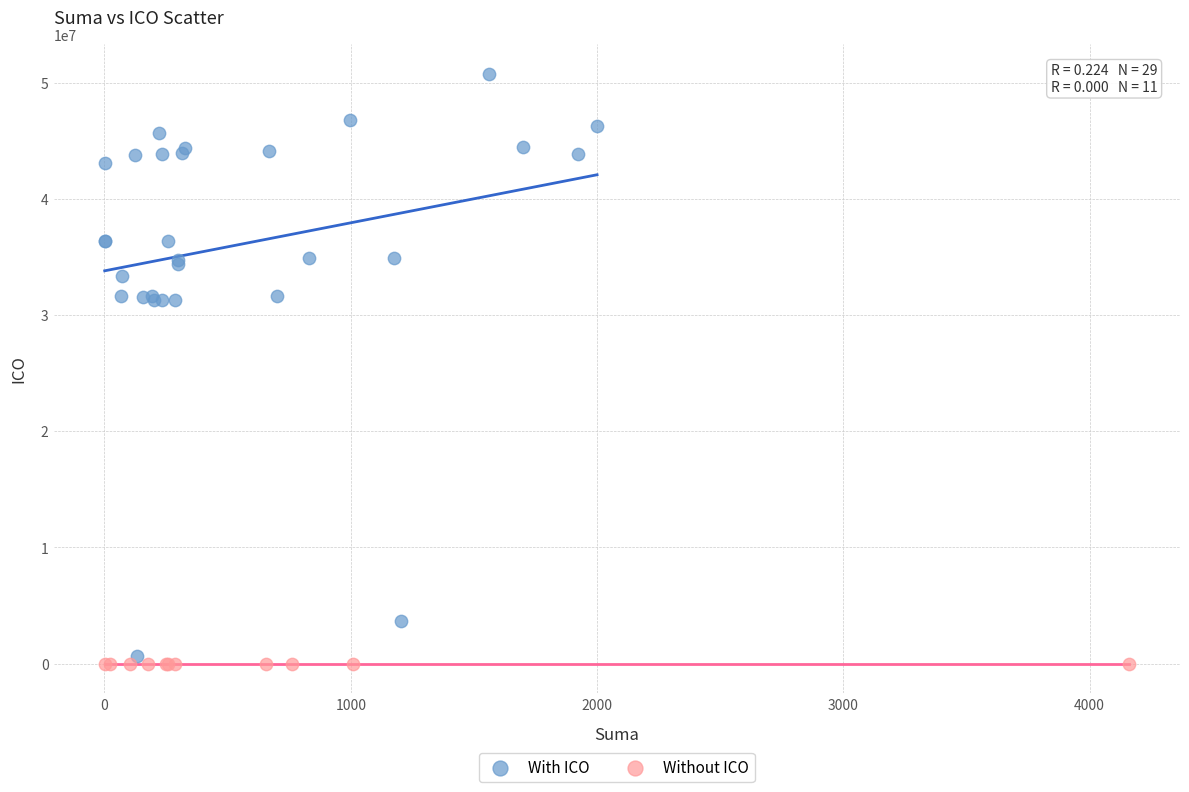

Which series reaches the minimum Y coordinate?

Without ICO